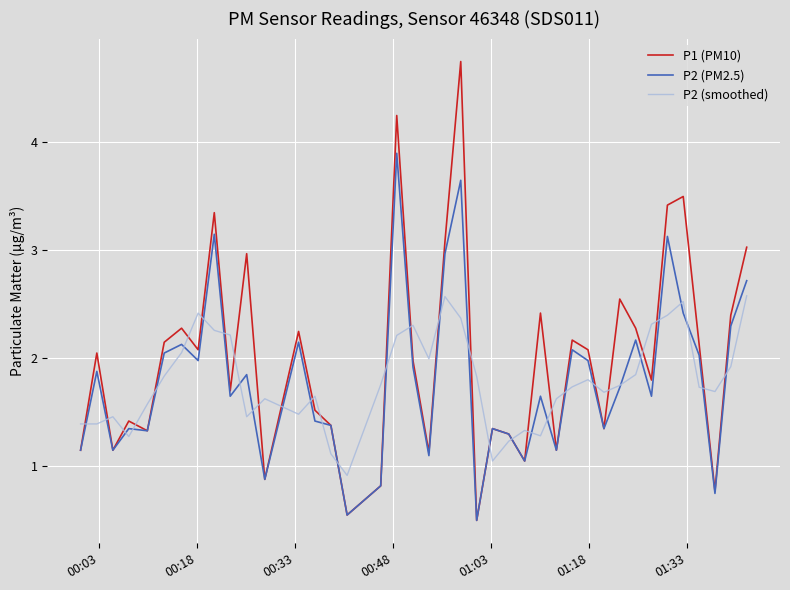

Which series has the widest spread of values?

P1 (PM10)